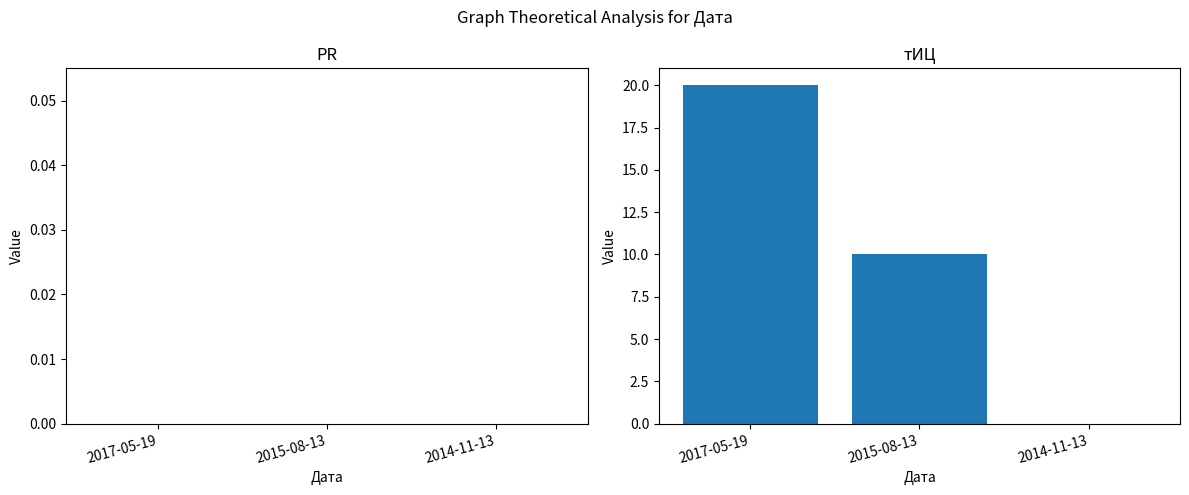

Between 2015-08-13 and 2014-11-13, which is larger?

2015-08-13